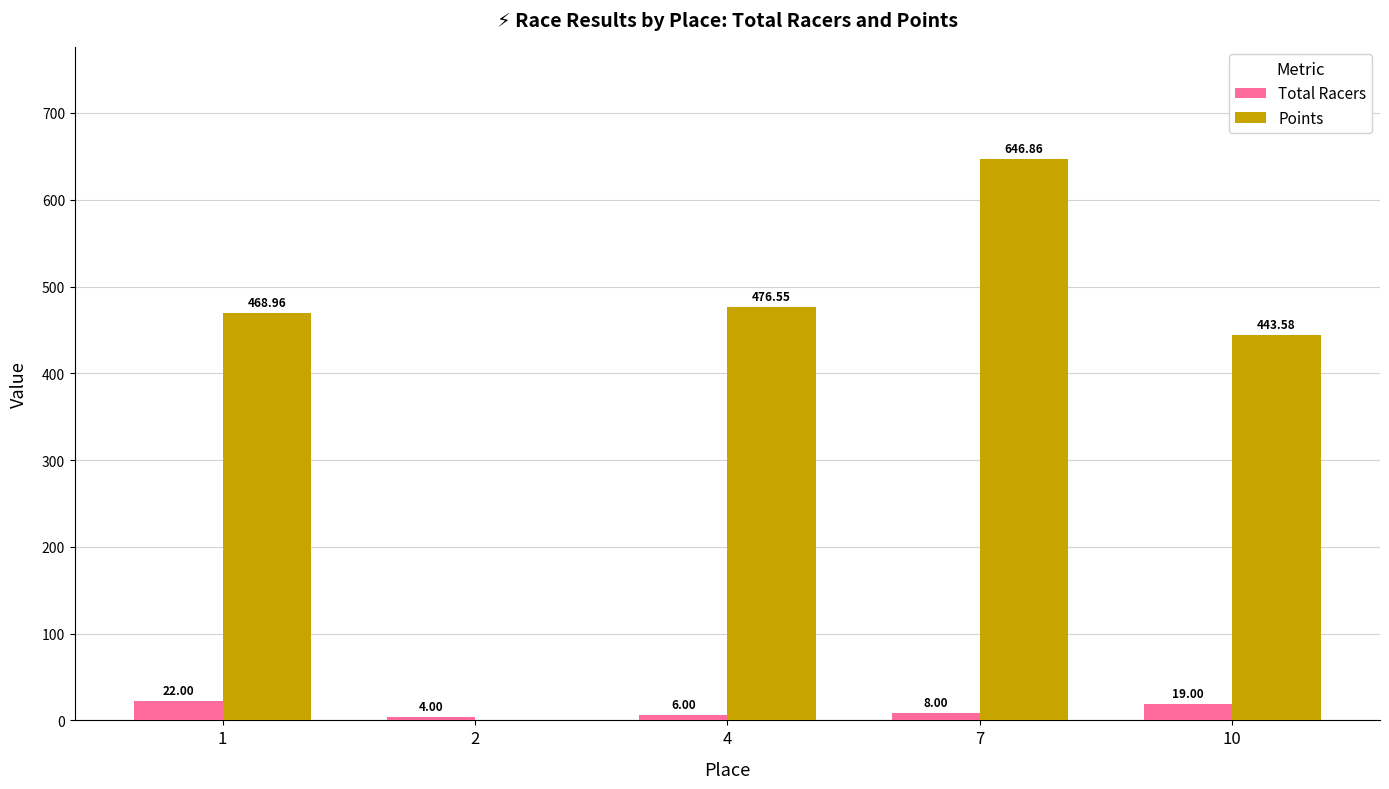

Between 4 and 10, which series saw the biggest shift?

Points